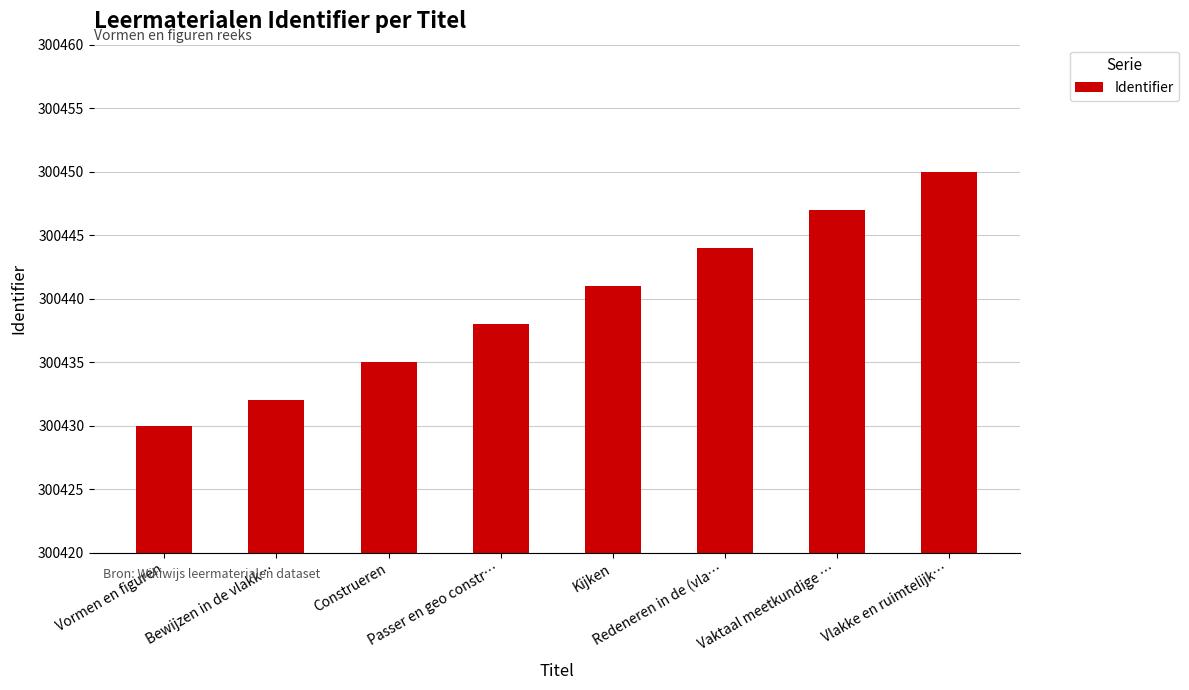

Approximately how many times larger is the value at Bewijzen in de vlakk… compared to Vlakke en ruimtelijk…?

1.0